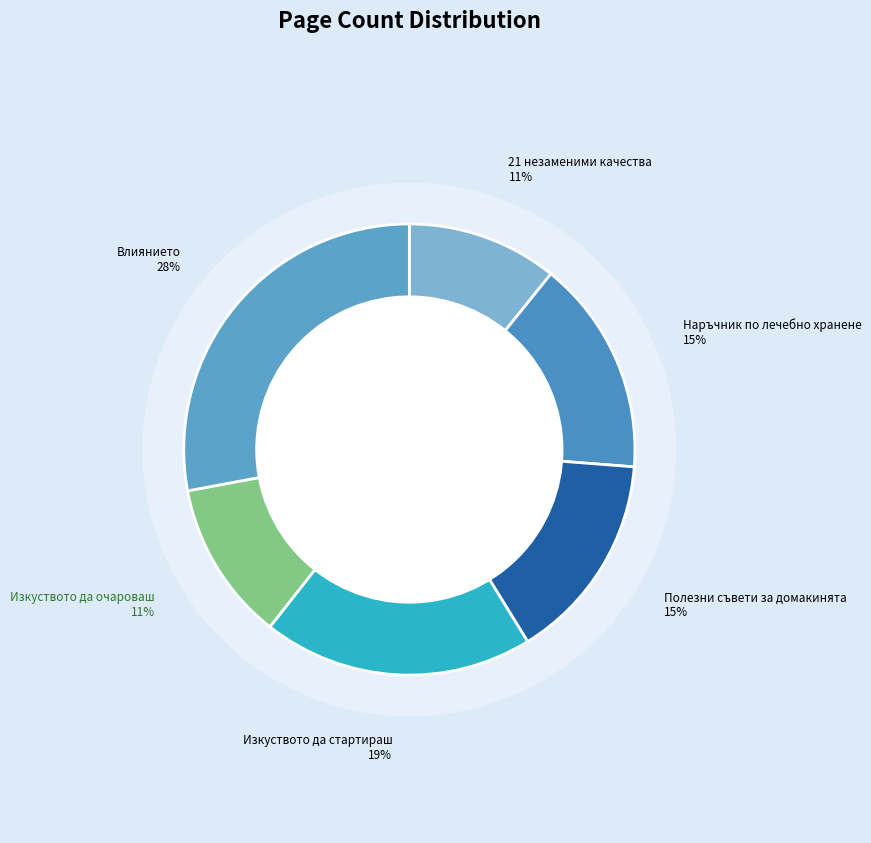

Does any single category account for the majority?

No